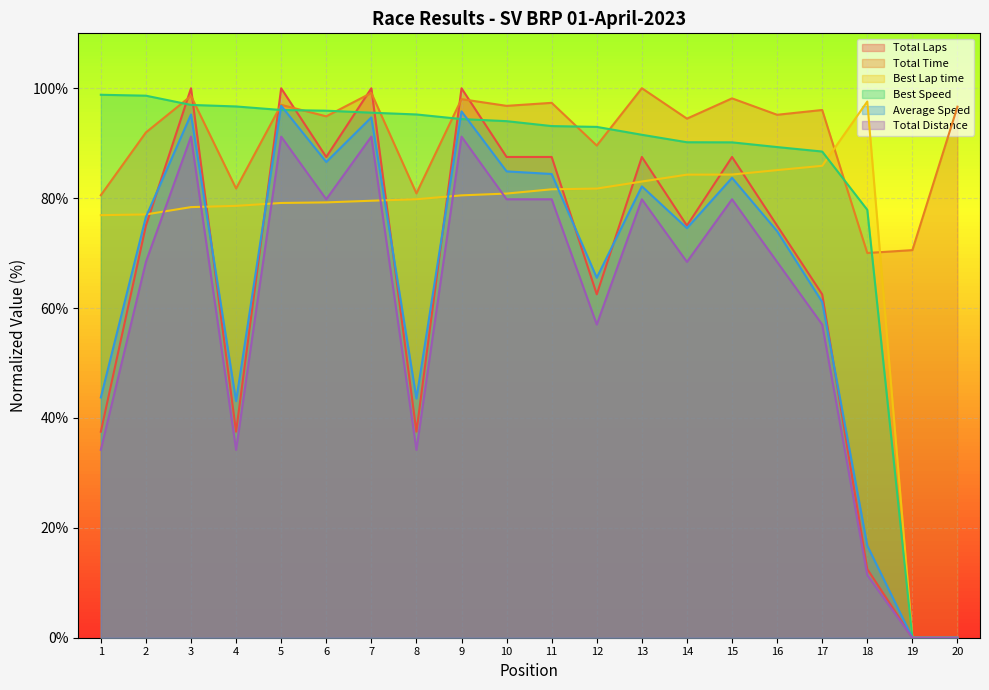

What are all the series names shown in the legend?

Total Laps, Total Time, Best Lap time, Best Speed, Average Speed, Total Distance